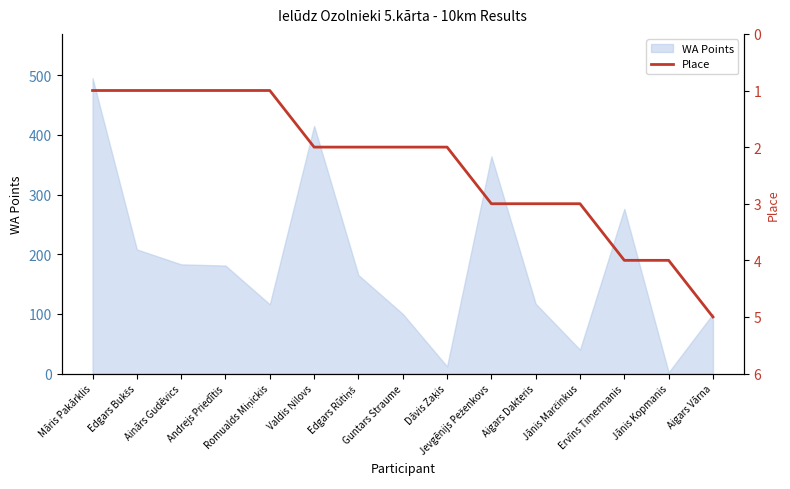

True or false: the data shows 1 at Māris Pakārklis.

True